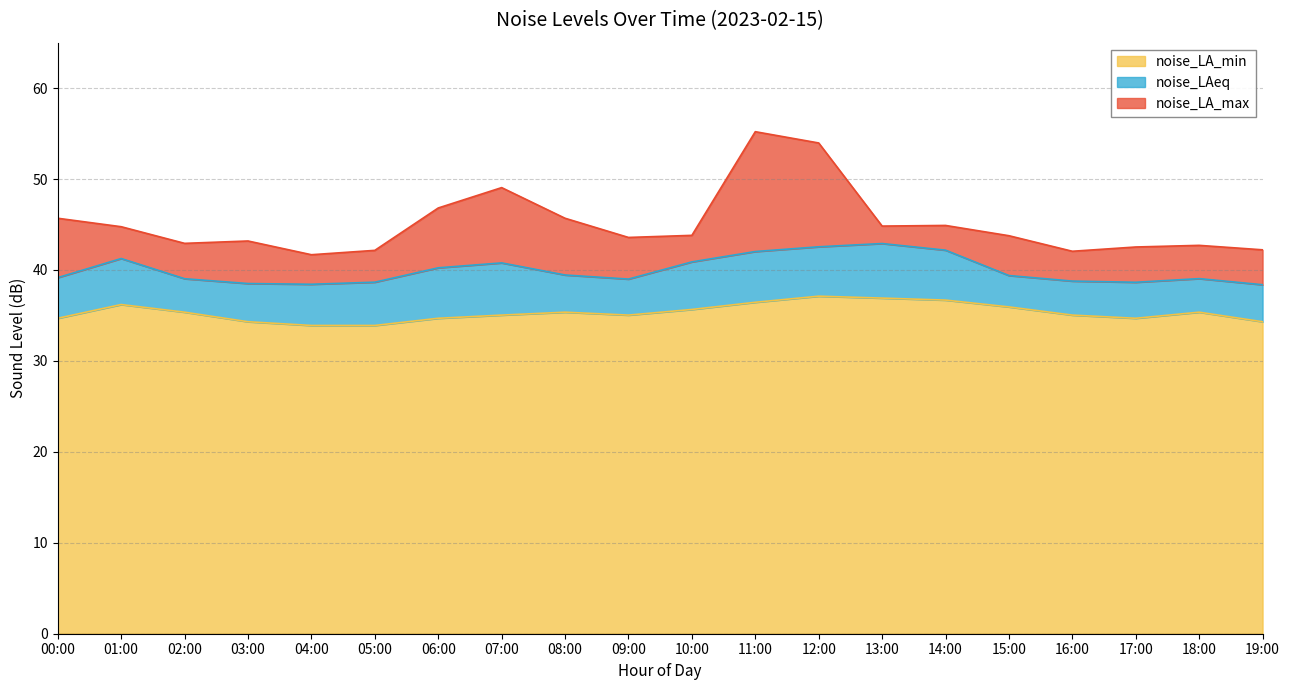

How many data points in noise_LA_min are less than 35?

7